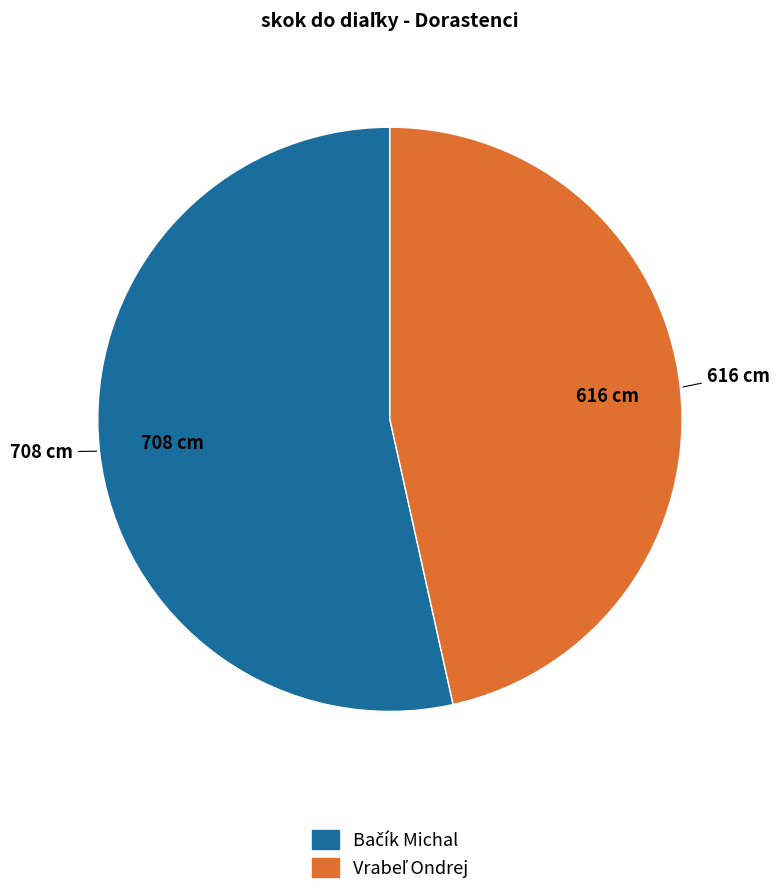

Does any single category account for the majority?

Yes